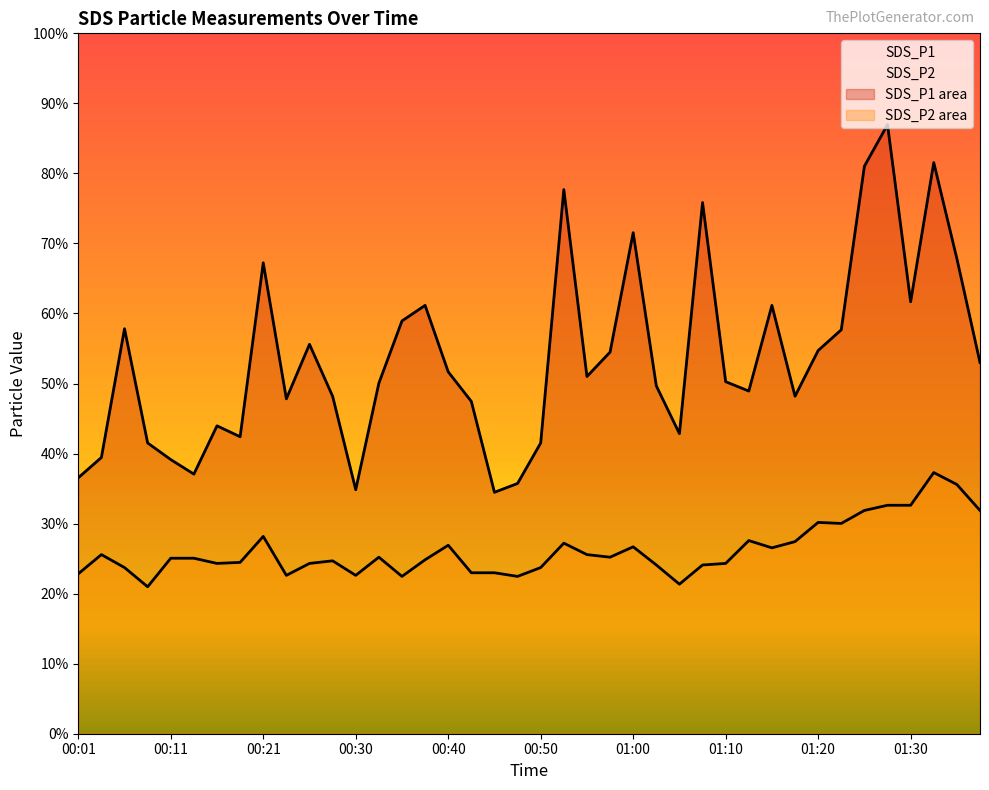

True or false: SDS_P2 has a value of 4.4 at 00:11.

False